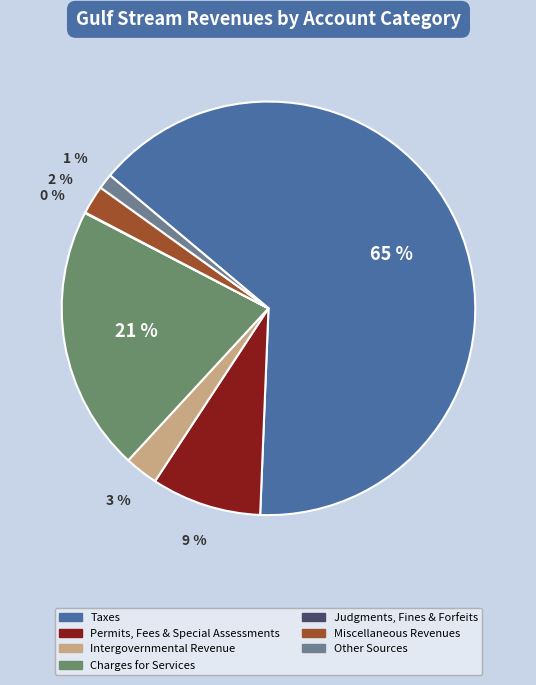

The Taxes slice represents 59% of the pie. True or false?

False